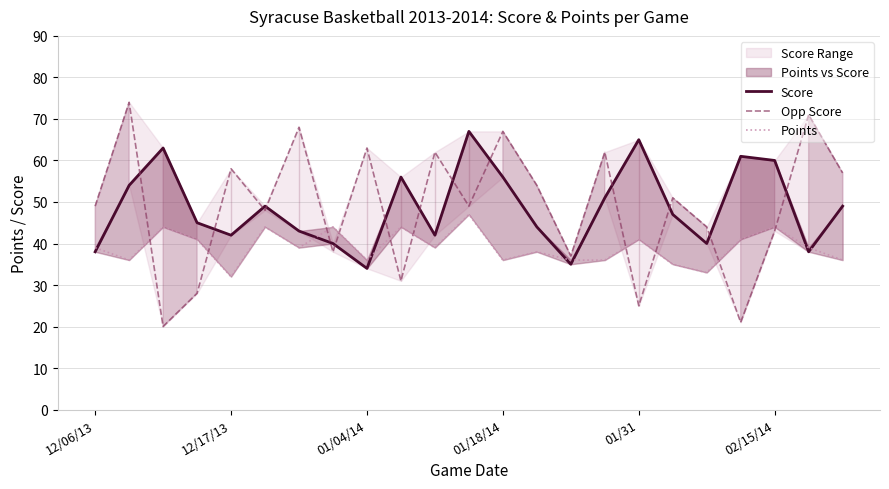

In Score, how many points are higher than both neighbors (excluding endpoints)?

6